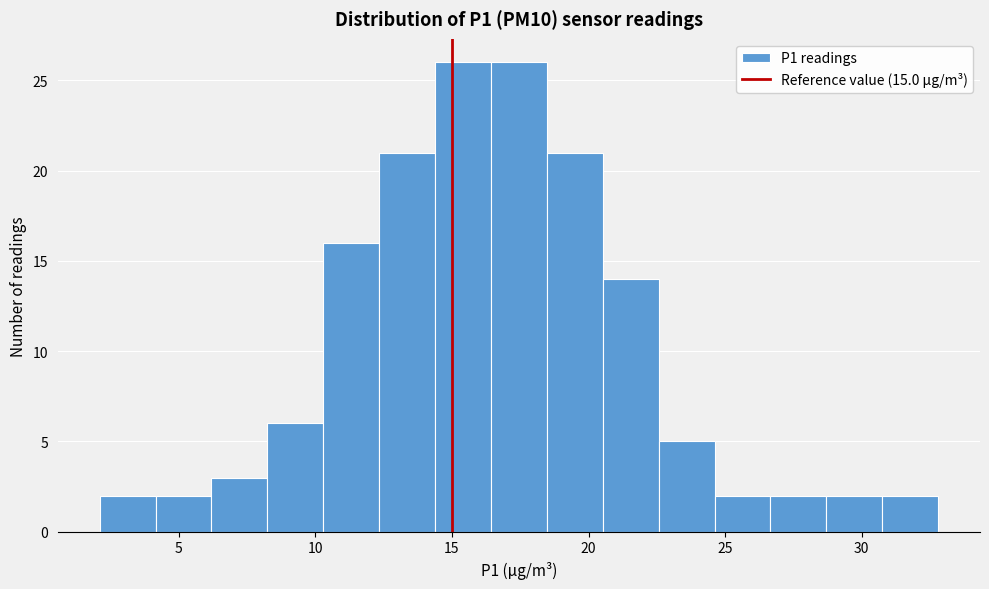

Reading left to right, list every bar in this chart as the range it spans on the x-axis followed by its height. Neither the bar edges nor the heights are printed on the chart, so give them approximately, as read against the axes.

2.0 to 4.0: 2
4.0 to 6.0: 2
6.0 to 8.0: 3
8.0 to 10.5: 6
10.5 to 12.5: 16
12.5 to 14.5: 21
14.5 to 16.5: 26
16.5 to 18.5: 26
18.5 to 20.5: 21
20.5 to 22.5: 14
22.5 to 24.5: 5
24.5 to 26.5: 2
26.5 to 28.5: 2
28.5 to 31.0: 2
31.0 to 33.0: 2